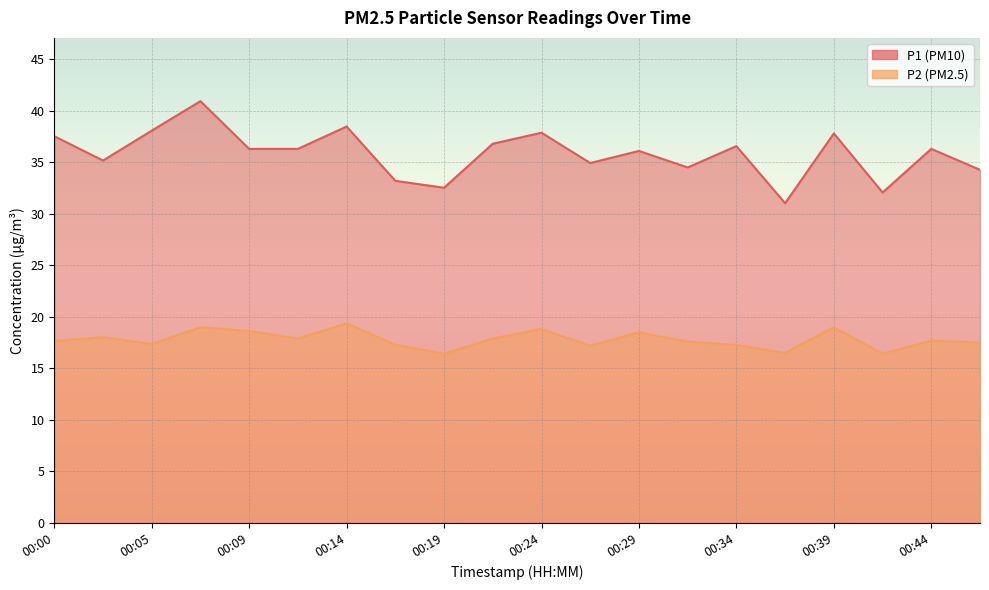

Which series changed the most between 00:09 and 00:12?

P2